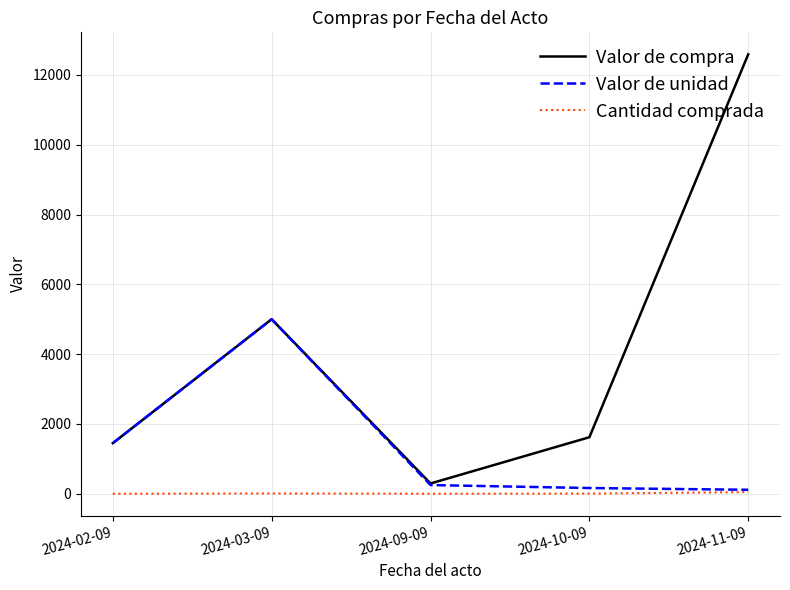

List the series in order of their overall mean, highest first.

Valor de compra, Valor de unidad, Cantidad comprada